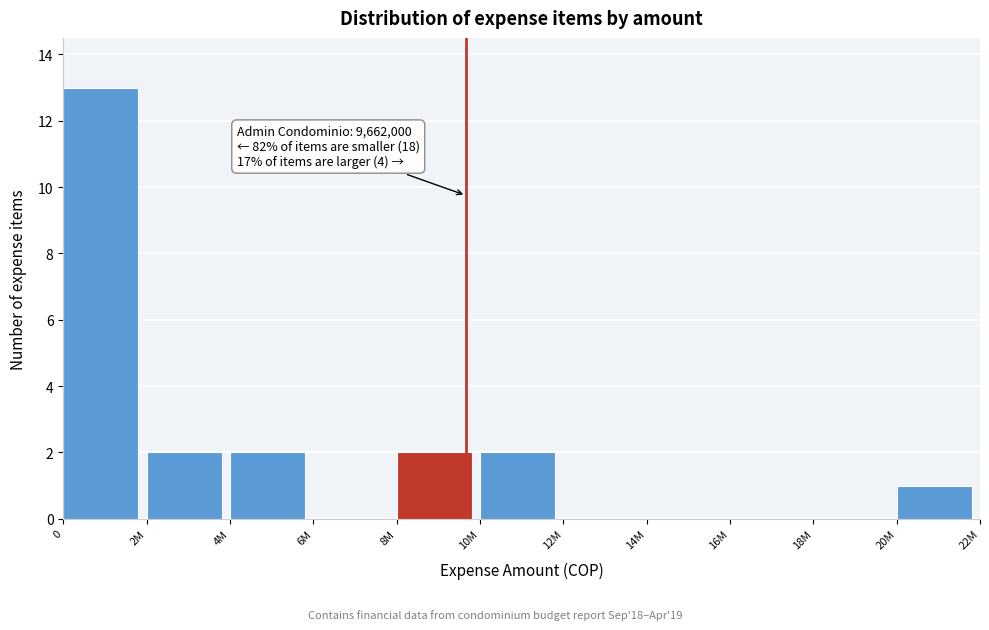

Reading left to right, extract all data points from this chart.

0=13	2M=2	4M=2	6M=0	8M=2	10M=2	12M=0	14M=0	16M=0	18M=0	20M=1